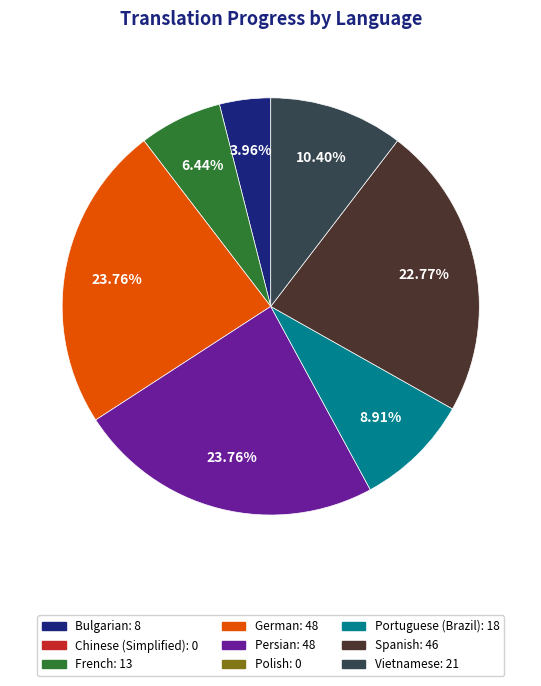

To the nearest percent, what is the difference between the largest and smallest slice percentages?

20%